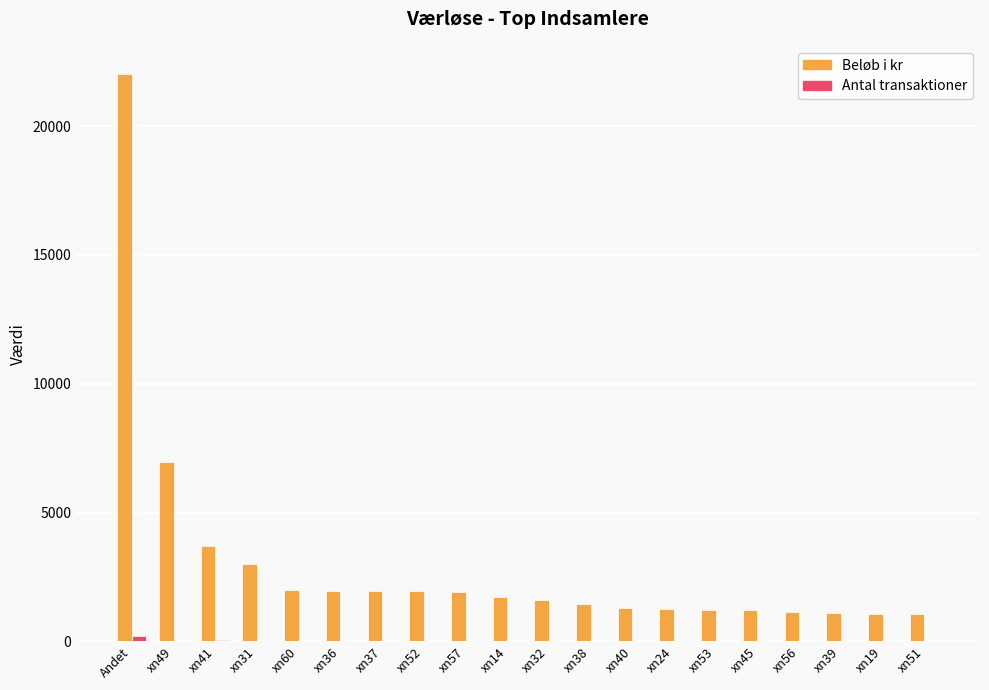

Which series has the largest total across all categories?

Beløb i kr